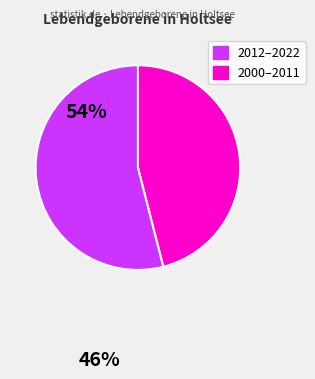

Does any single category account for the majority?

Yes